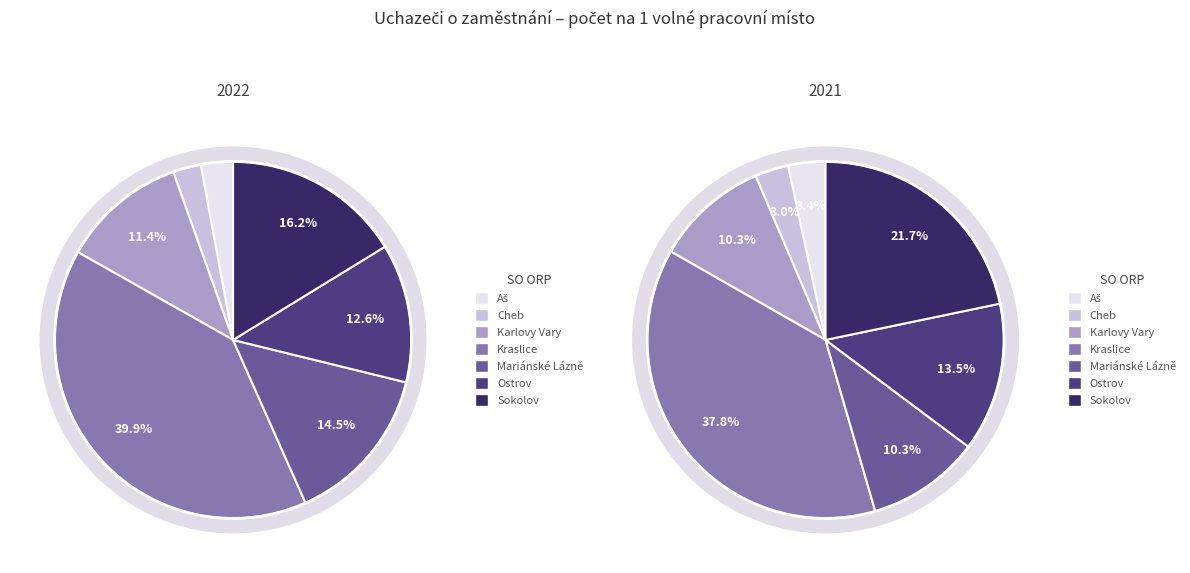

To the nearest percent, what is the average slice percentage?

14%